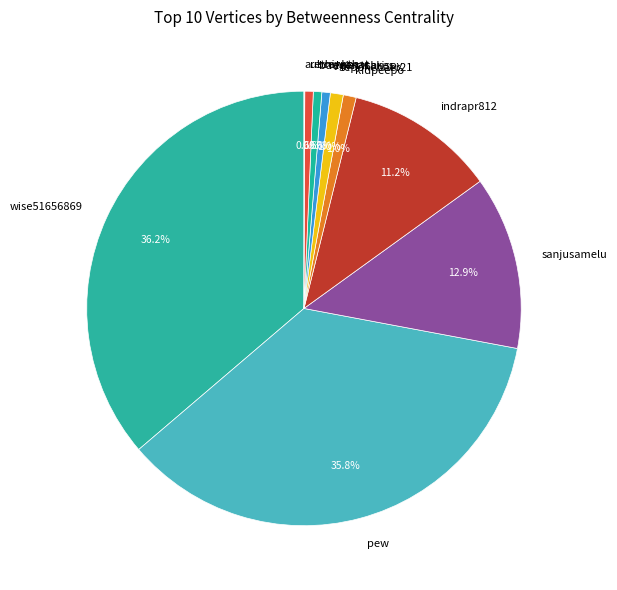

To the nearest percent, what percentage of the pie is realestchrispy?

1%